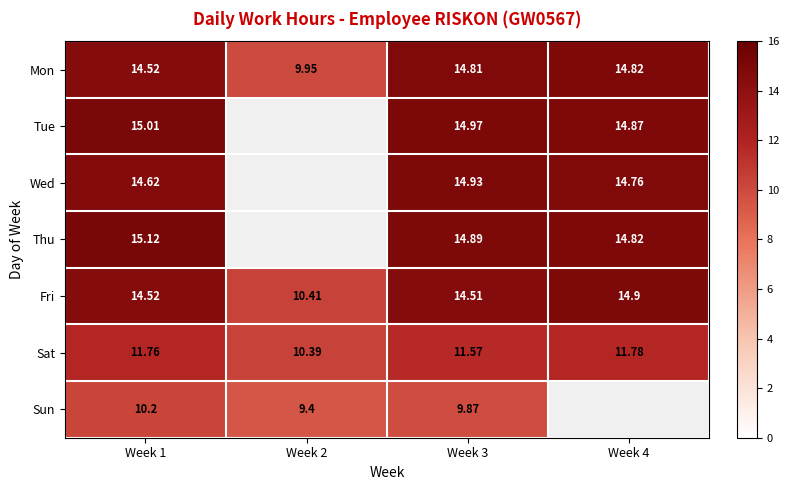

What is the greatest value displayed?

15.1